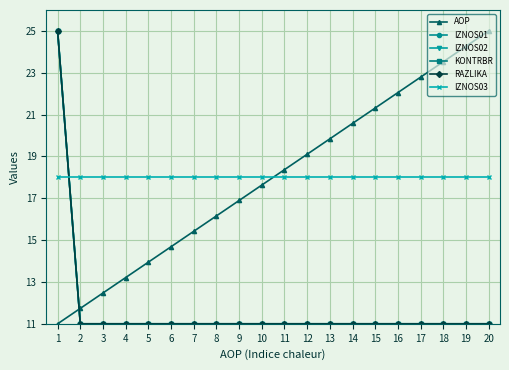

At which category is the sum across all series the highest?

1